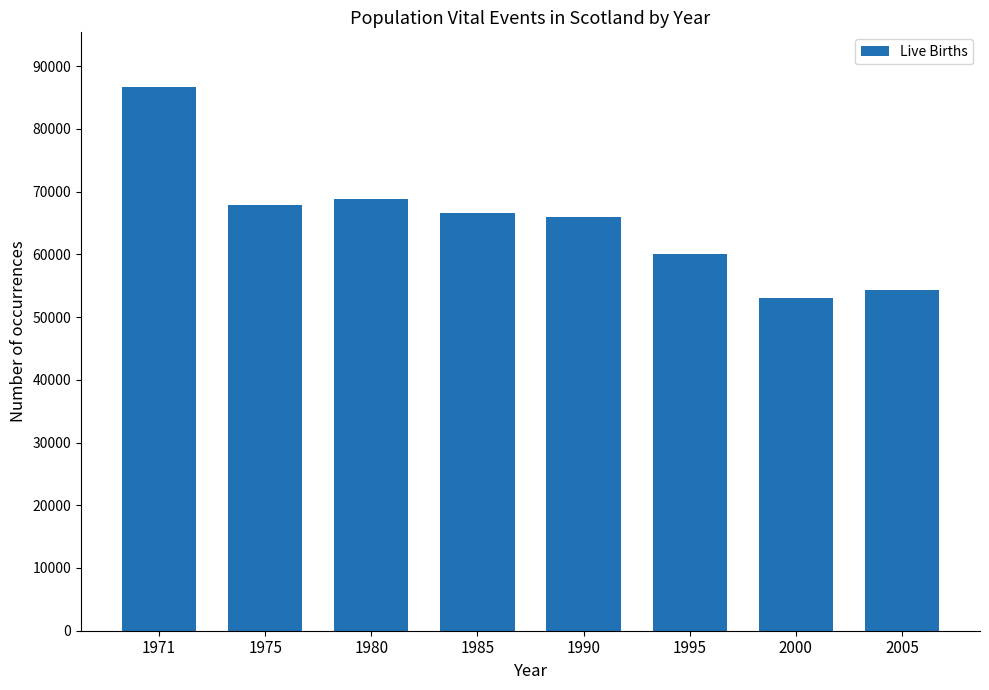

What is the sum of all values?

523725